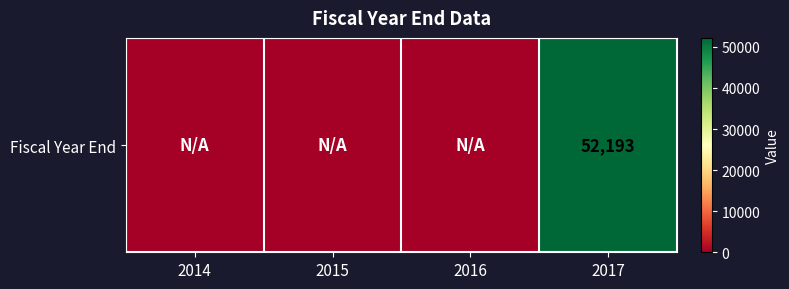

Which category has the highest value across all series?

2017